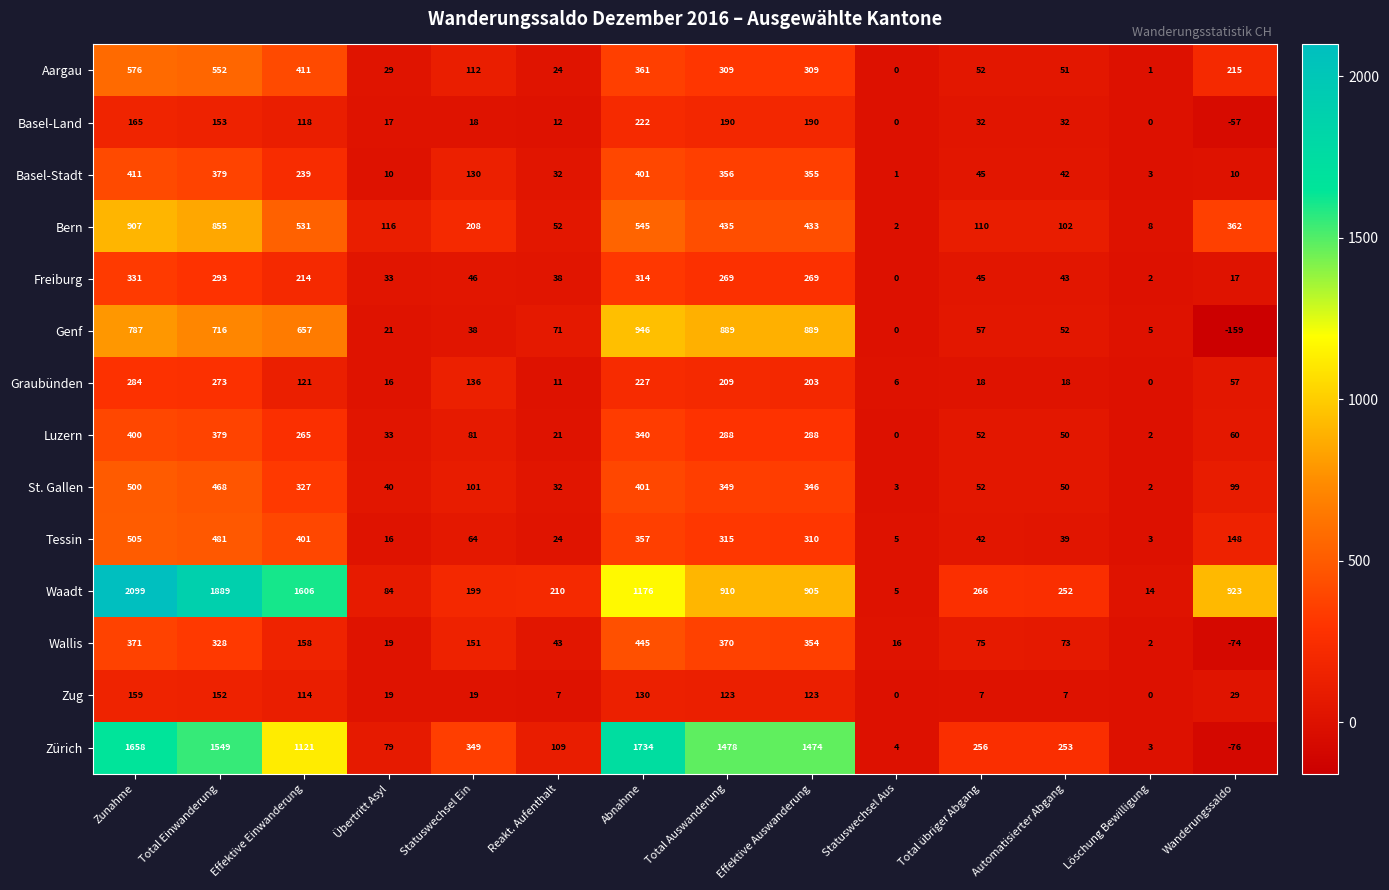

The Aargau series shows 2 at Löschung Bewilligung. True or false?

False